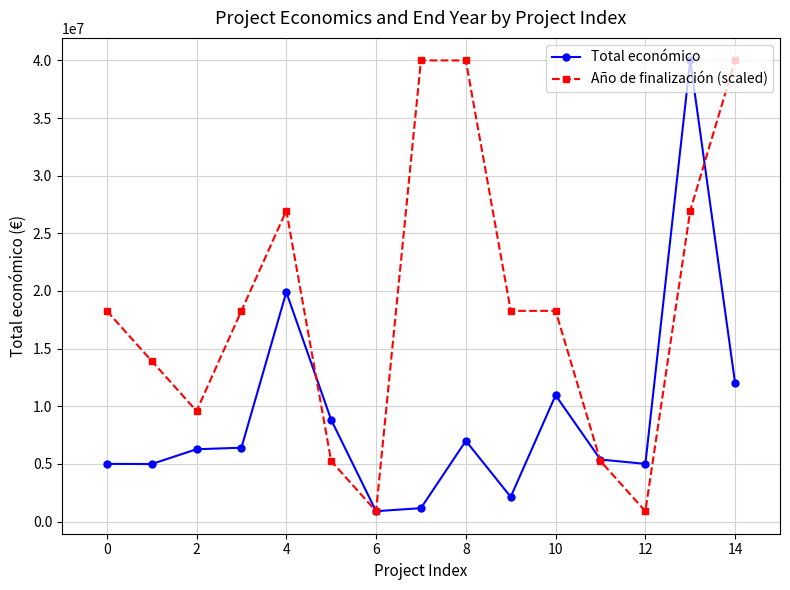

List the series in order of their overall mean, lowest first.

Total económico, Año de finalización (scaled)